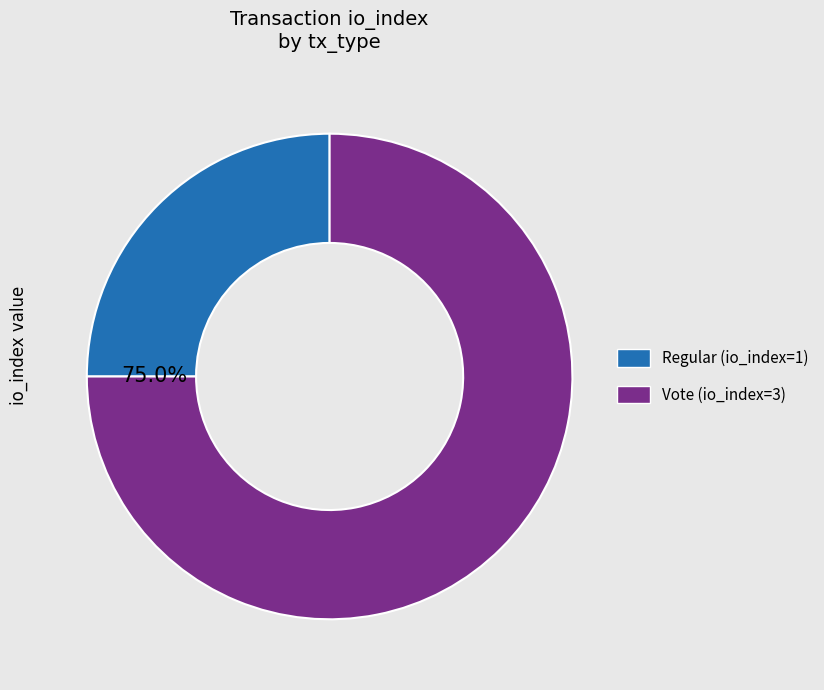

How many segments does this pie chart have?

2